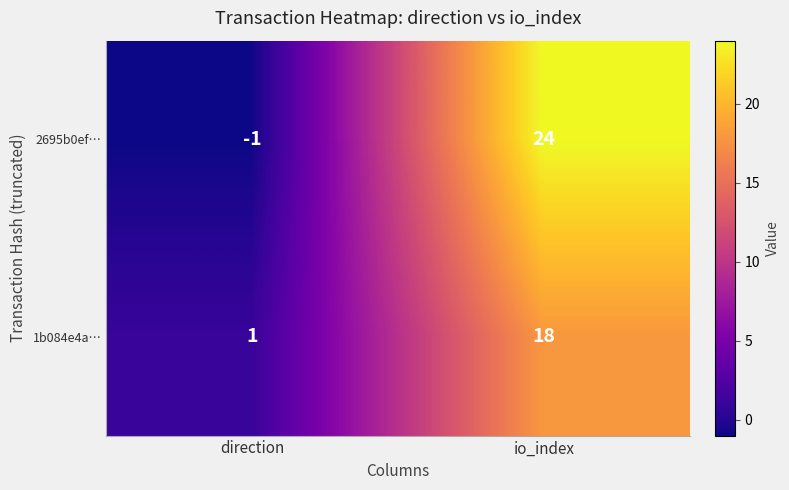

Reading left to right, transcribe all the data shown in this chart.

2695b0ef…: -1	24
1b084e4a…: 1	18